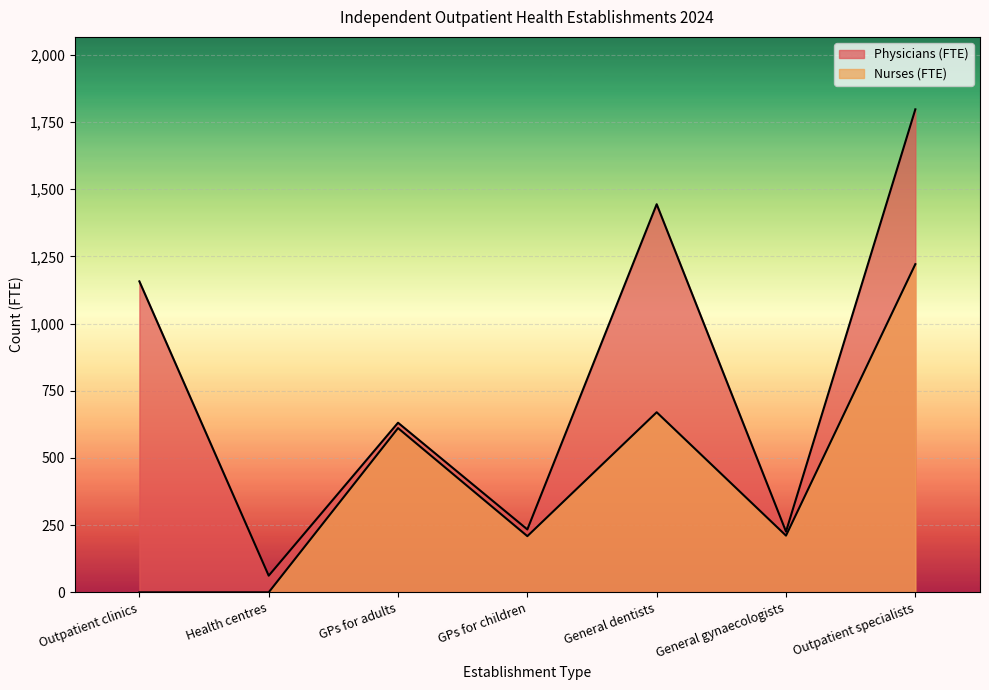

Which series has the largest range (max minus min)?

Physicians (FTE)